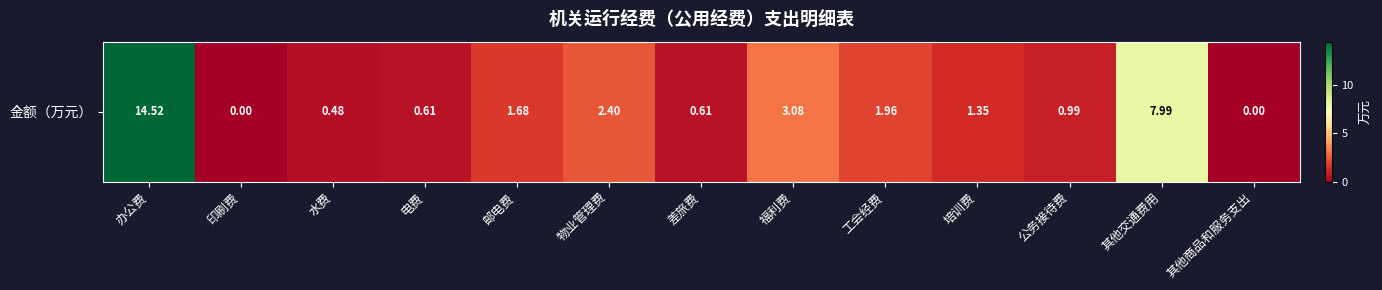

Which label corresponds to the largest value in the chart?

办公费